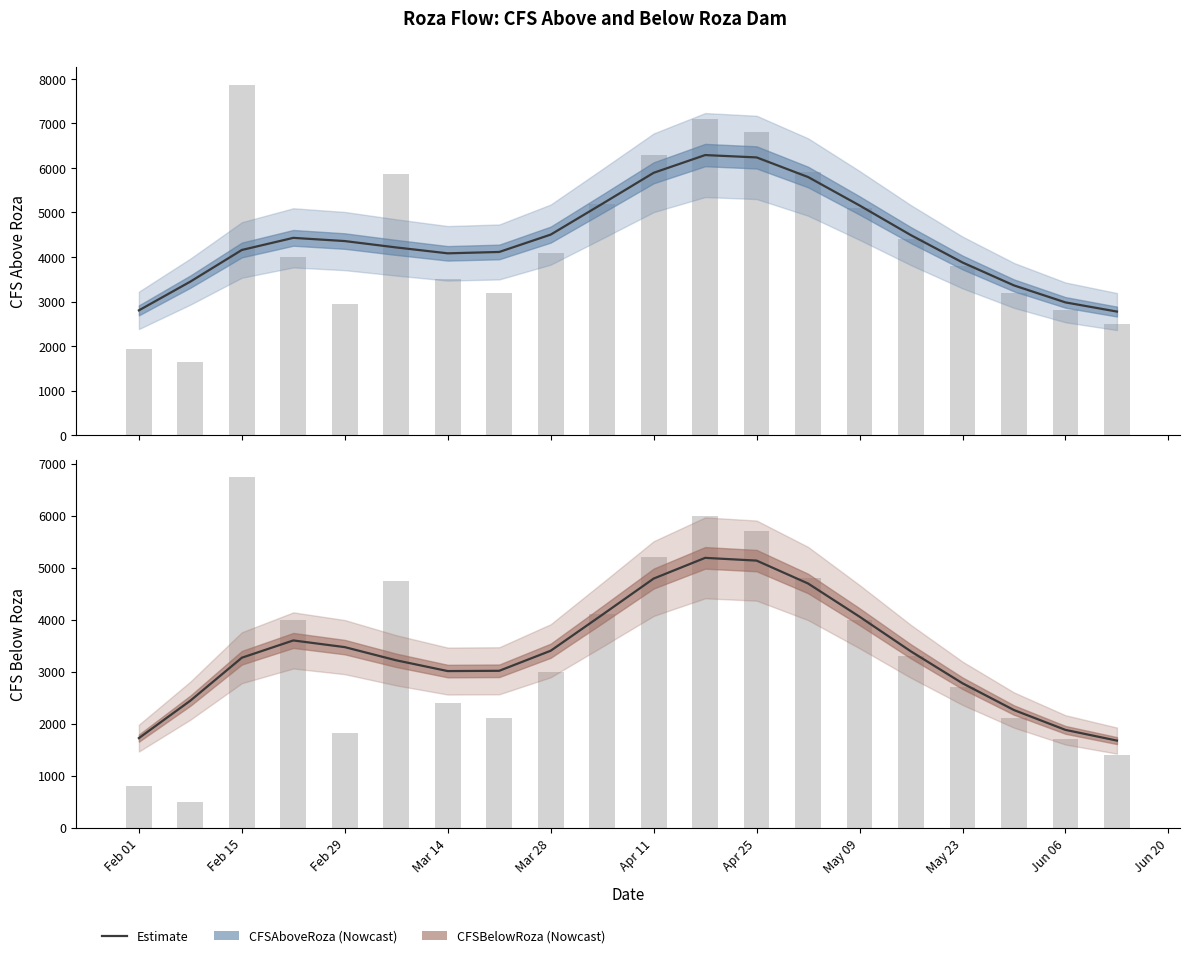

What position from the left is Feb 15?

3